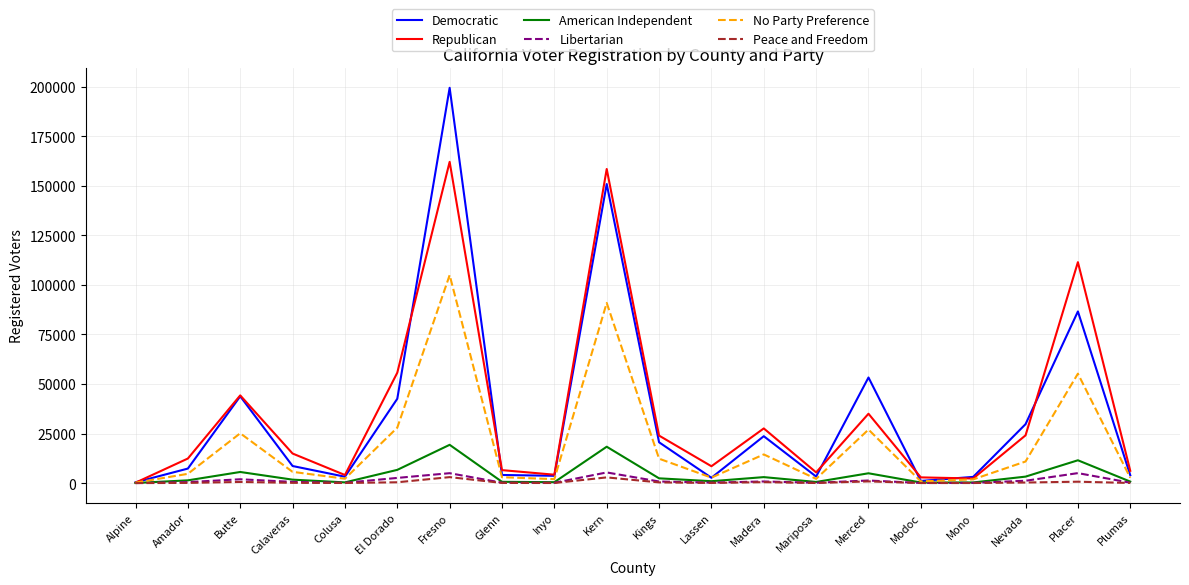

At which category is the sum across all series the highest?

Fresno